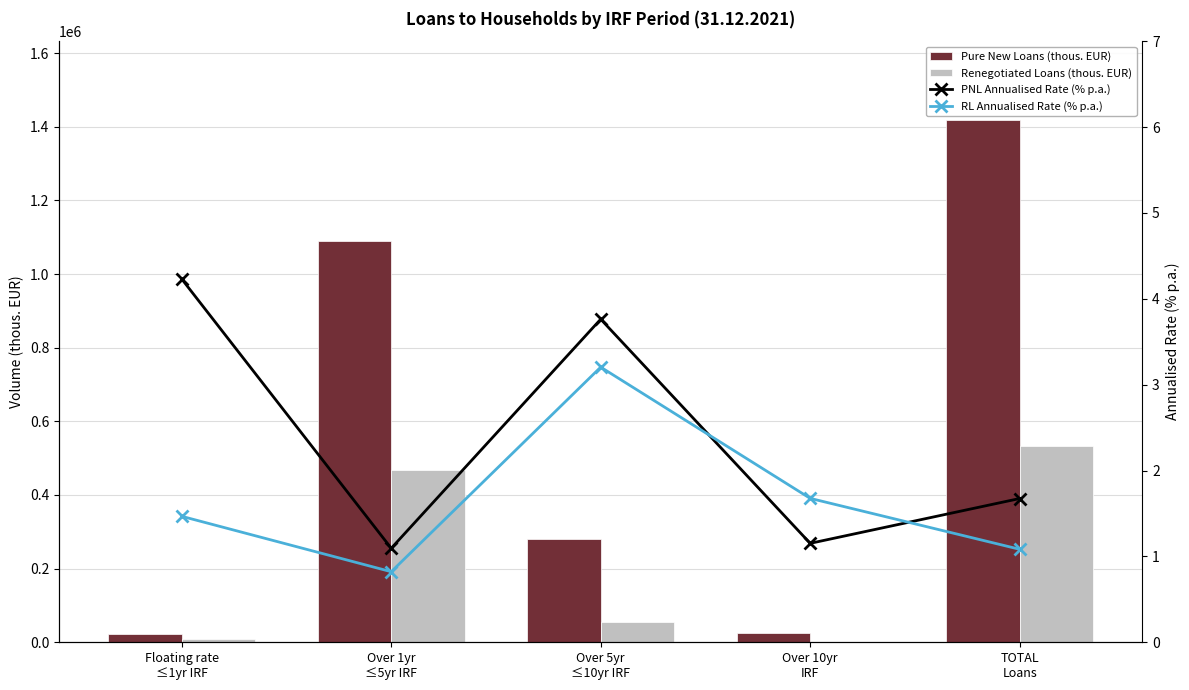

Reading left to right, transcribe all the data shown in this chart.

Pure New Loans (thous. EUR): Floating rate
≤1yr IRF=23337.0	Over 1yr
≤5yr IRF=1090770.0	Over 5yr
≤10yr IRF=280335.0	Over 10yr
IRF=24922.0	TOTAL
Loans=1419364.0
Renegotiated Loans (thous. EUR): Floating rate
≤1yr IRF=8159.0	Over 1yr
≤5yr IRF=468677.0	Over 5yr
≤10yr IRF=55888.0	Over 10yr
IRF=1253.0	TOTAL
Loans=533977.0
PNL Annualised Rate (% p.a.): Floating rate
≤1yr IRF=4.2	Over 1yr
≤5yr IRF=1.1	Over 5yr
≤10yr IRF=3.8	Over 10yr
IRF=1.2	TOTAL
Loans=1.7
RL Annualised Rate (% p.a.): Floating rate
≤1yr IRF=1.5	Over 1yr
≤5yr IRF=0.8	Over 5yr
≤10yr IRF=3.2	Over 10yr
IRF=1.7	TOTAL
Loans=1.1